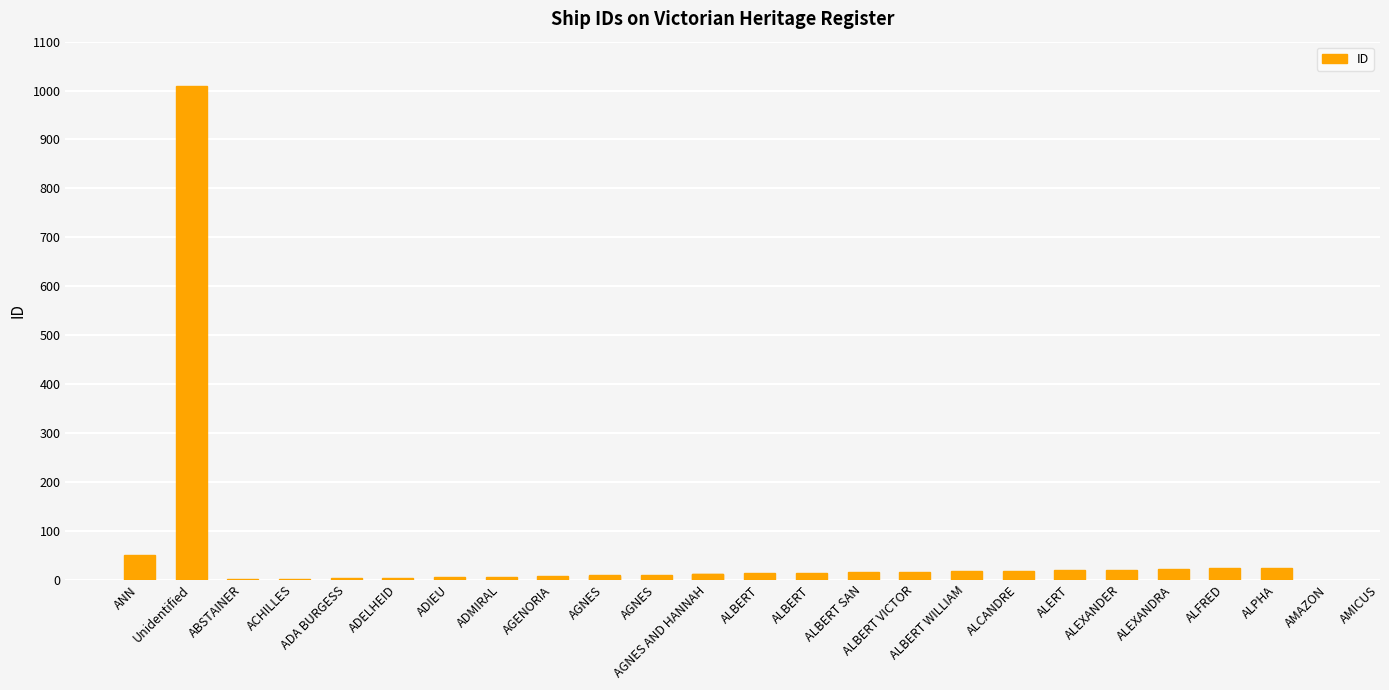

How many data points are above 13?

12